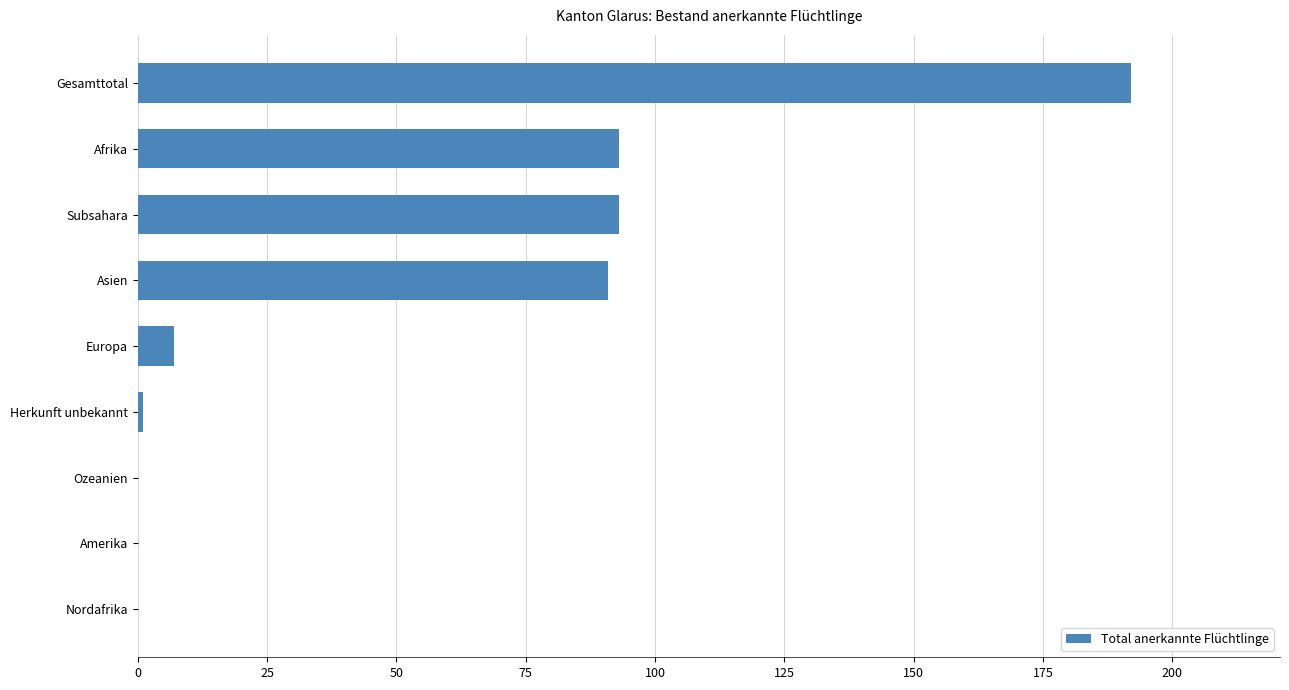

At which category does the chart reach its peak across all series?

Gesamttotal